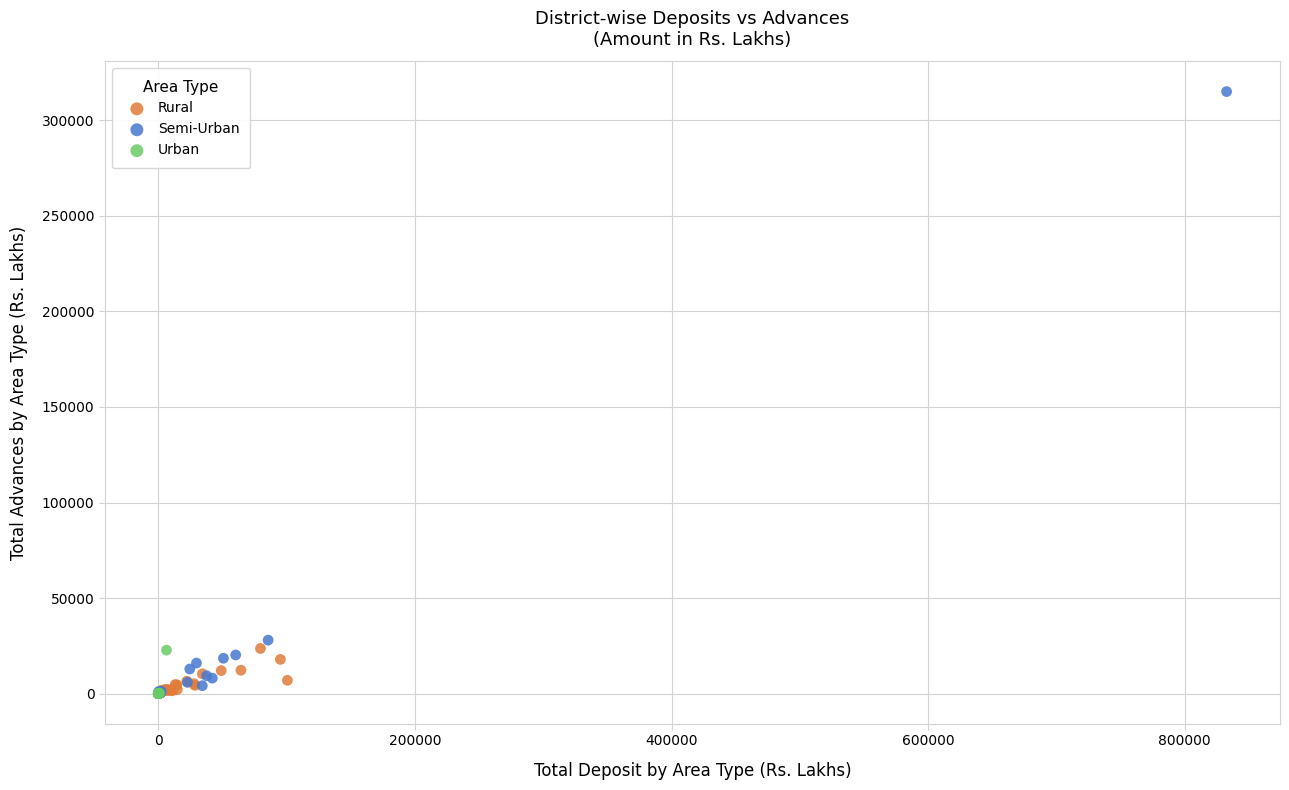

What are all the series names shown in the legend?

Rural, Semi-Urban, Urban